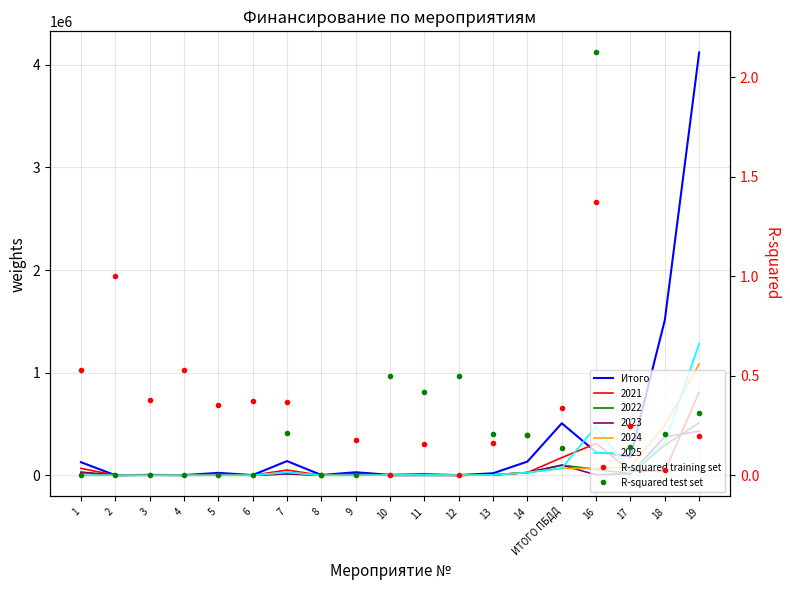

The Итого series shows 23942.0 at 5. True or false?

True